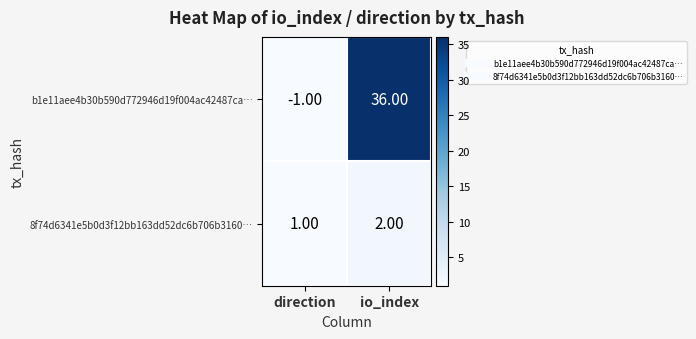

What is the difference between the maximum and minimum values in the b1e11aee4b30b590d772946d19f004ac42487ca… series?

37